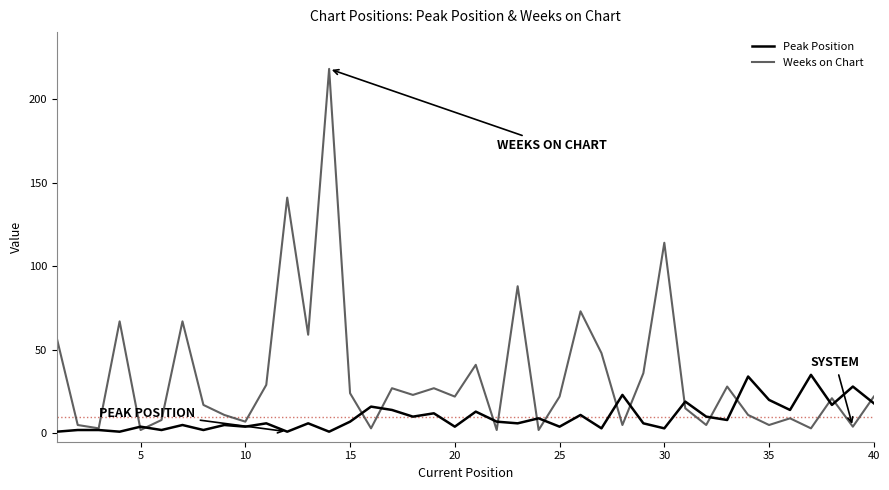

Which series has the widest spread of values?

Weeks on Chart